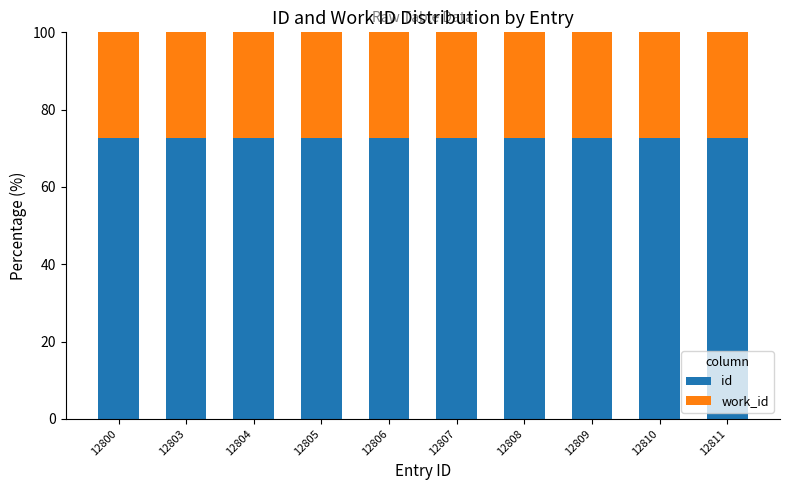

What is the average value of the id series?

72.7